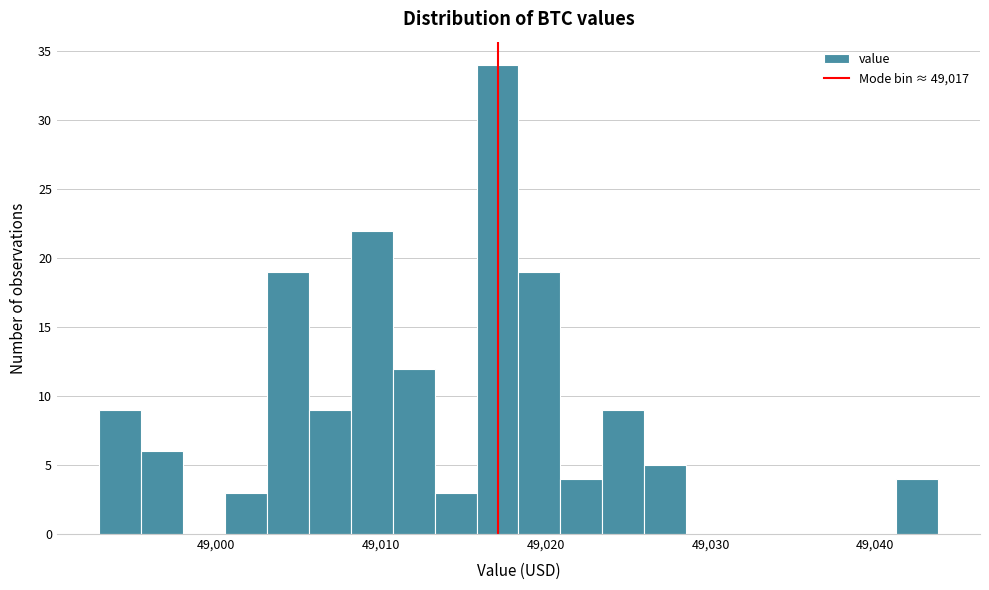

Read against the x-axis, roughly where is the centre of the tallest bar?

49017